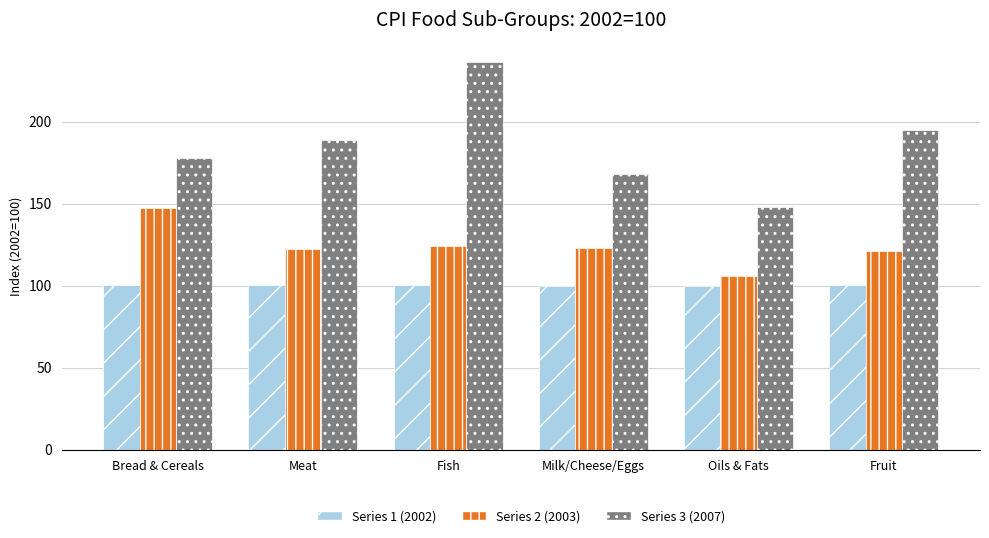

What is the value of the Series 2 (2003) bar at the 5th from the left?

105.8